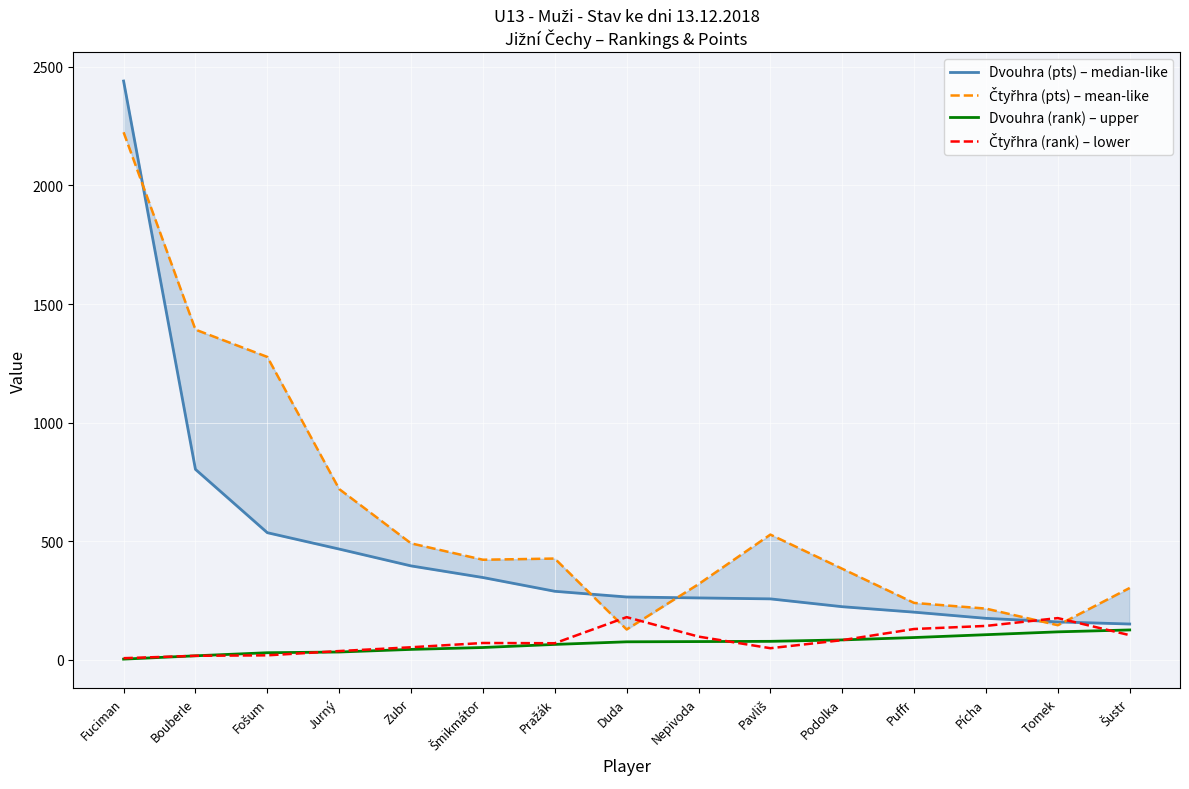

What is the highest value of the Dvouhra (rank) – upper series?

126